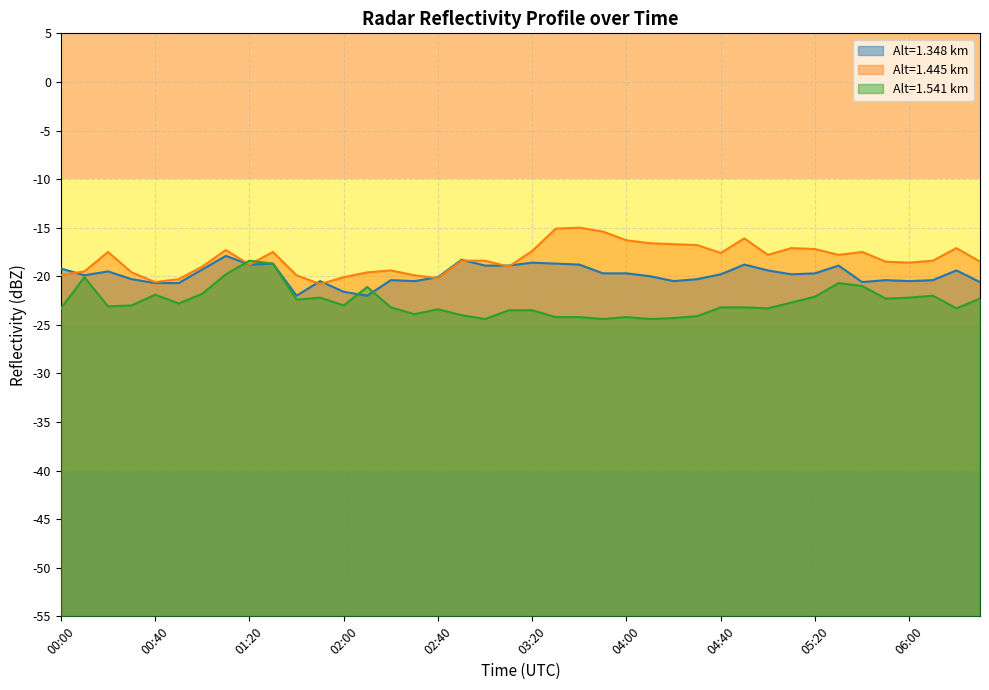

Between 03:10 and 04:20, which is larger?

03:10